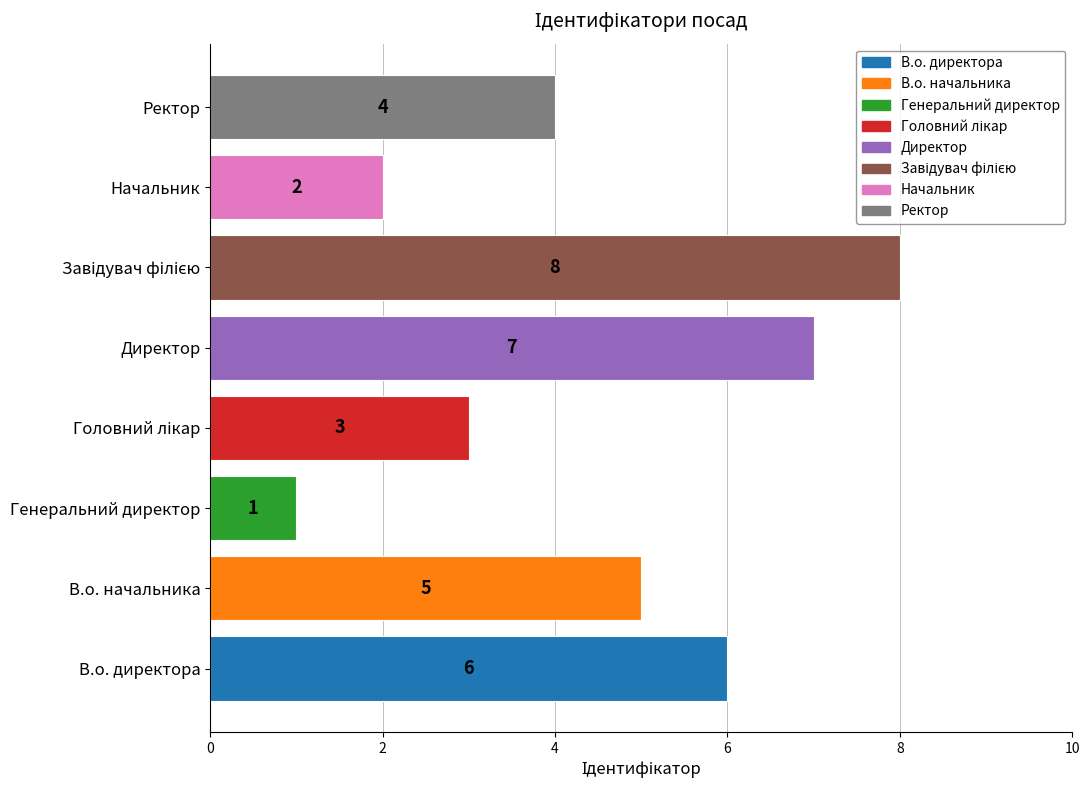

The value at В.о. начальника is 5. True or false?

True